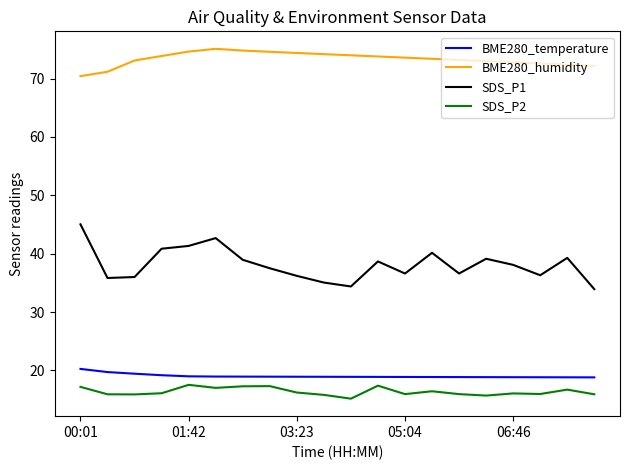

What is the smallest value displayed?

15.2